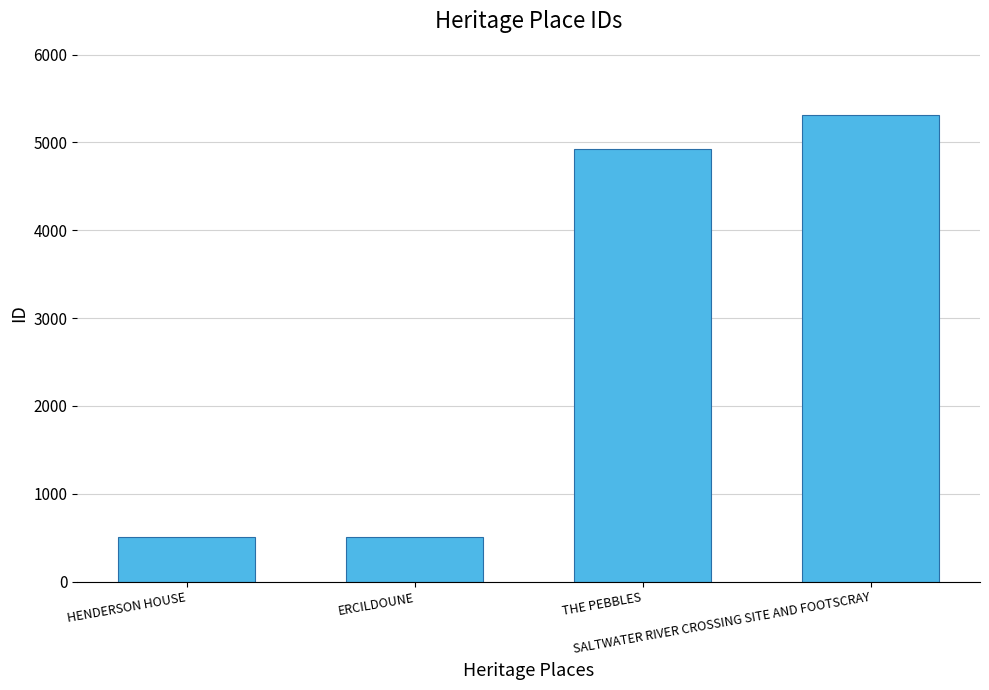

Approximately how many times larger is the value at THE PEBBLES compared to HENDERSON HOUSE?

9.8